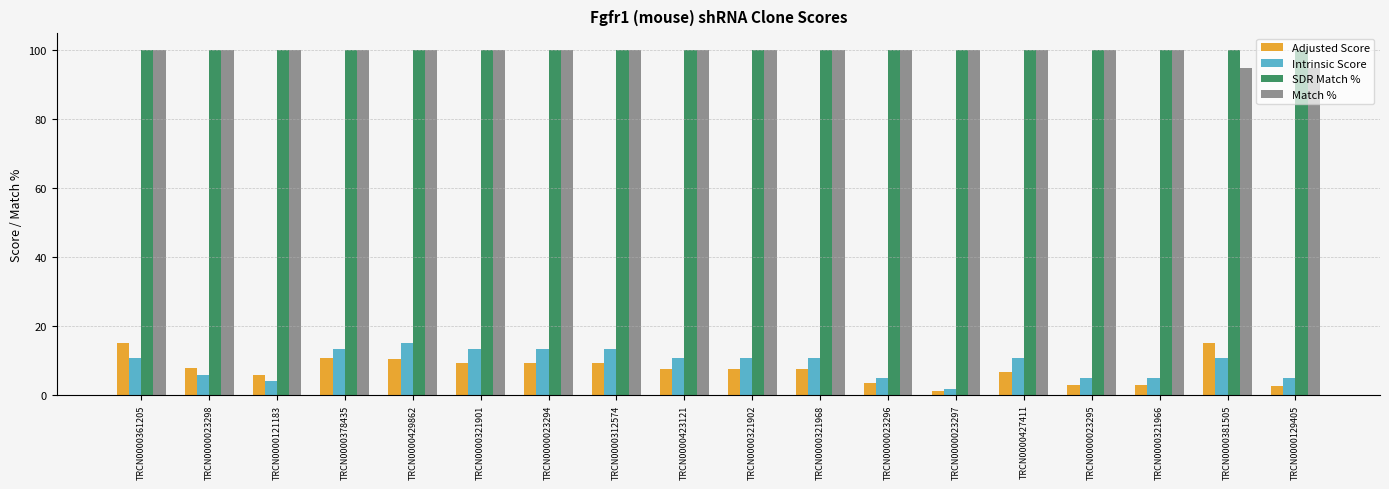

Is the value of Adjusted Score at TRCN0000361205 greater than the value of Intrinsic Score at TRCN0000121183?

Yes